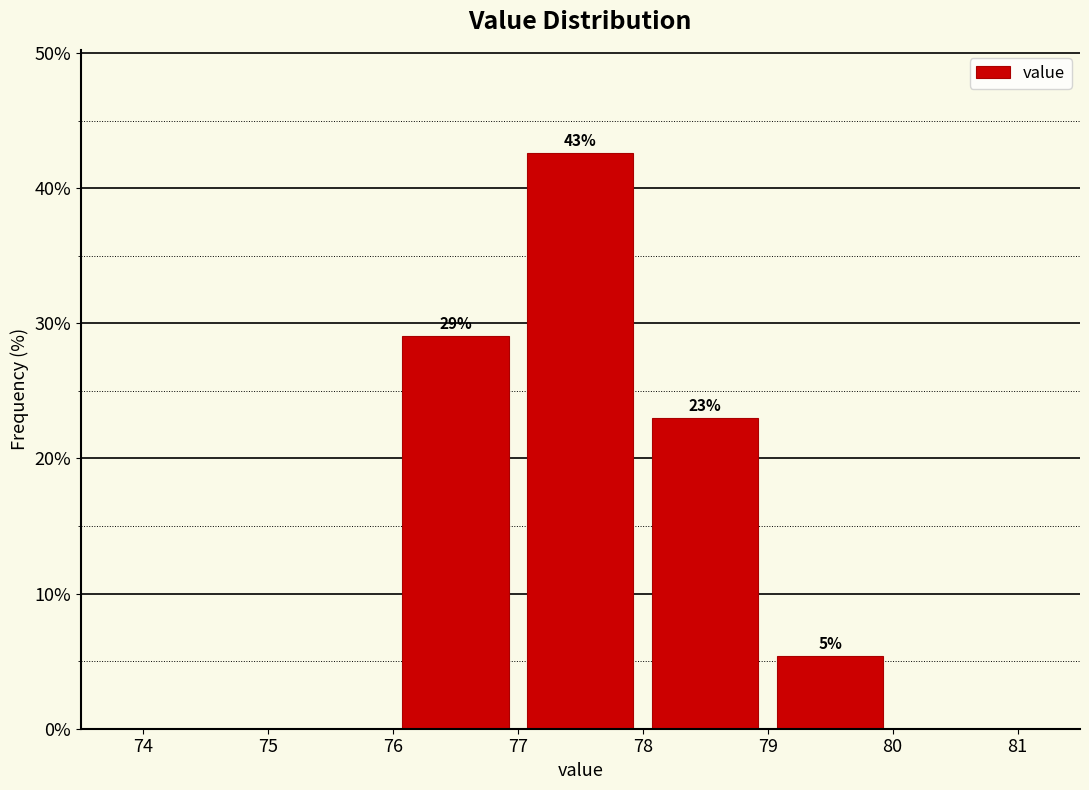

Which range on the x-axis has the tallest bar?

77 to 78